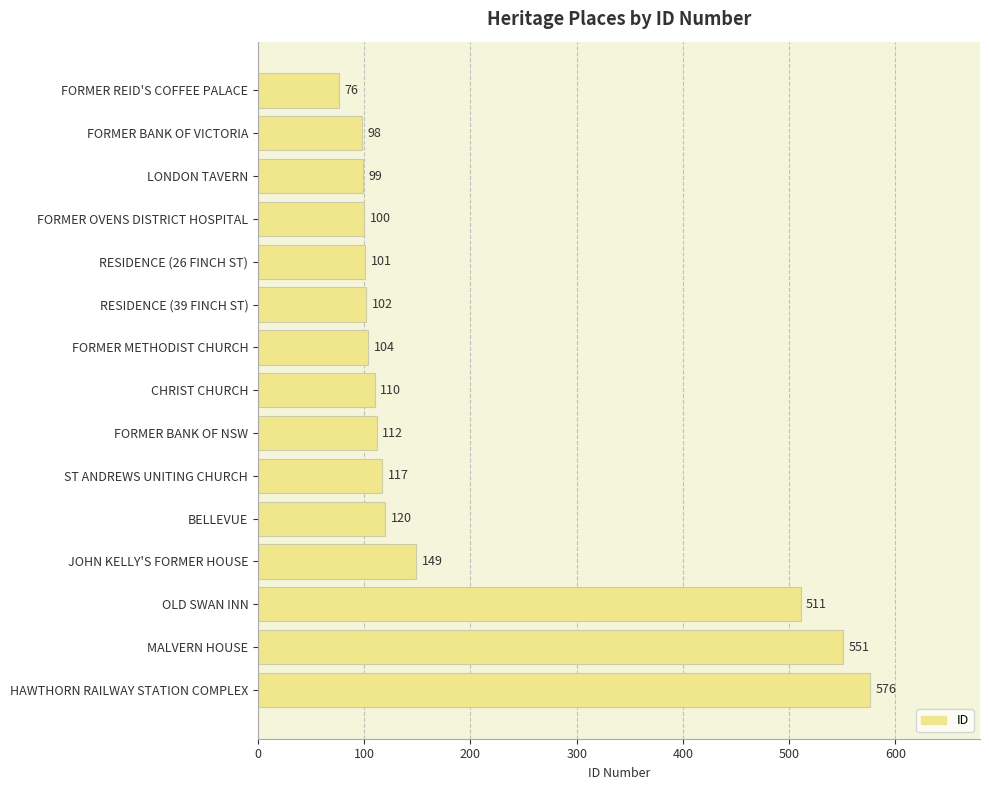

Reading top to bottom, list all the values displayed in this chart.

76	98	99	100	101	102	104	110	112	117	120	149	511	551	576